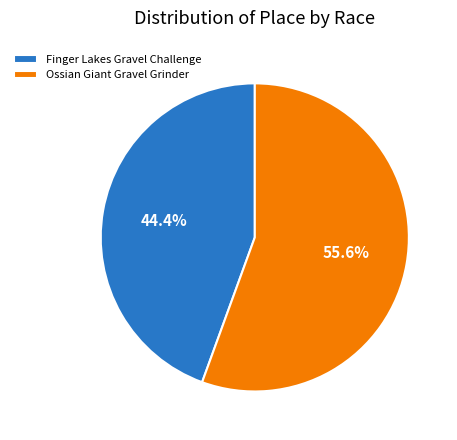

Between Ossian Giant Gravel Grinder and Finger Lakes Gravel Challenge, which is larger?

Ossian Giant Gravel Grinder